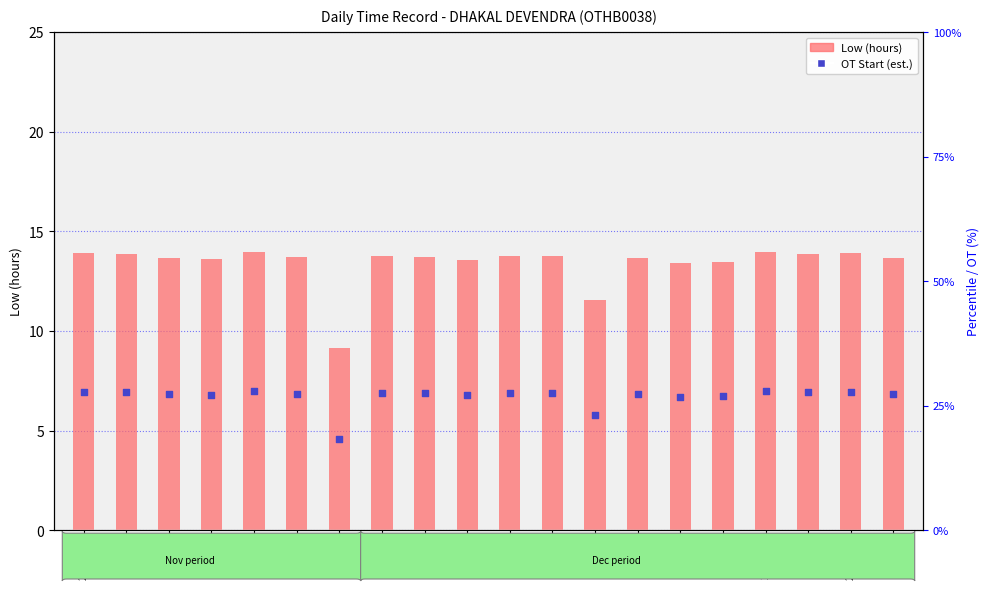

What is the total value across all series at 23-Thu?

20.5